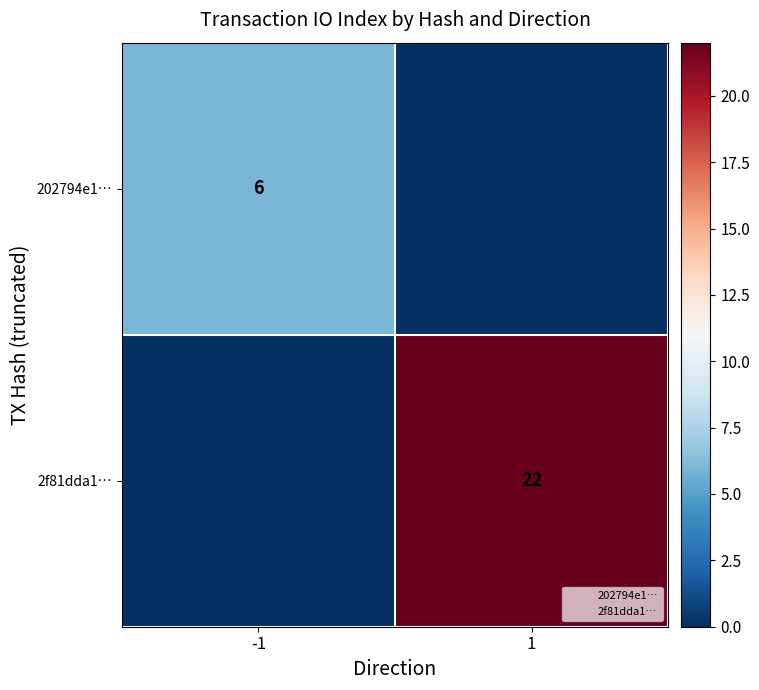

Which series has the widest spread of values?

2f81dda1…